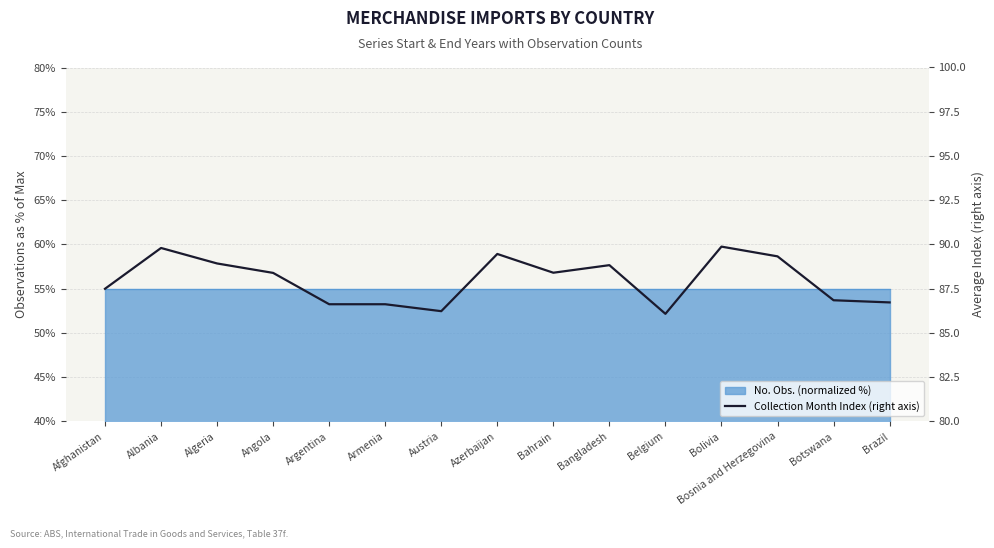

What is the change in value from Argentina to Brazil?

+0.1